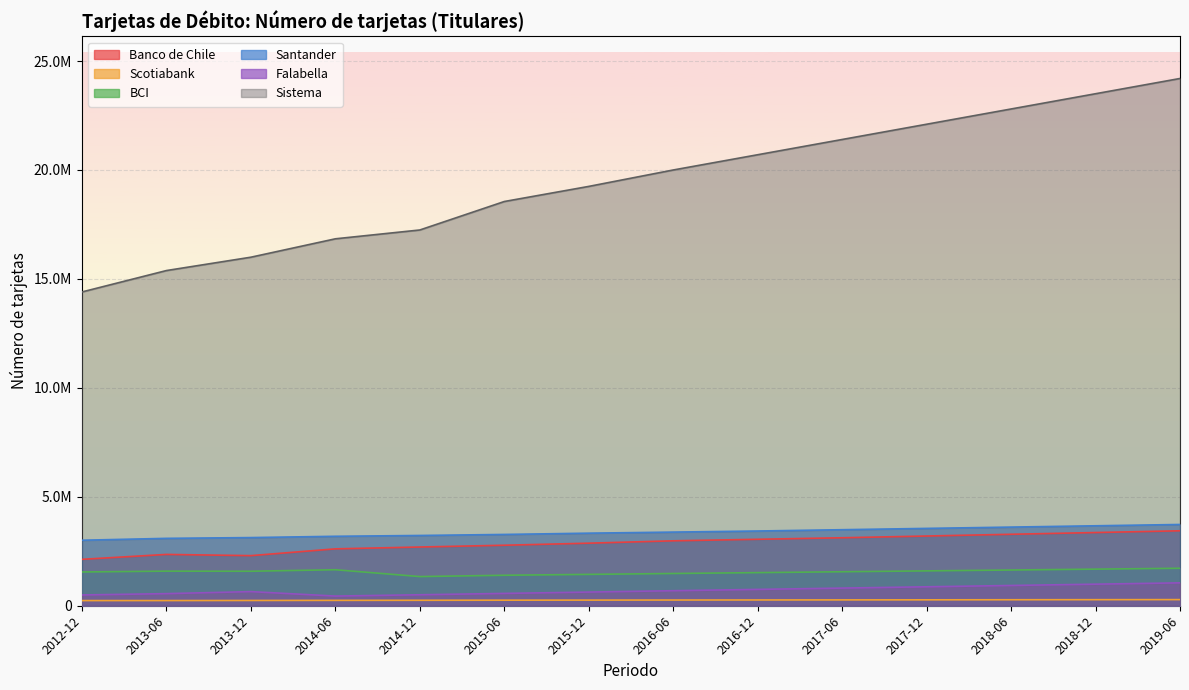

What is the total value across all series at 2012-12?

21819761